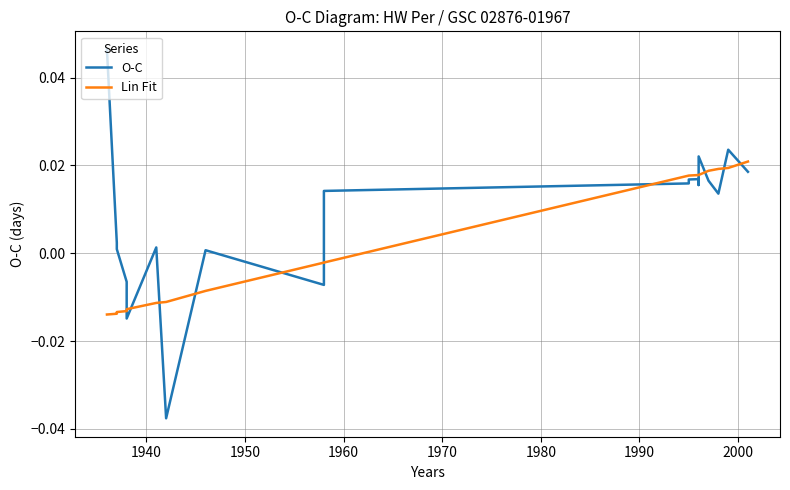

The value of Lin Fit at 1970 is -0.0. True or false?

True